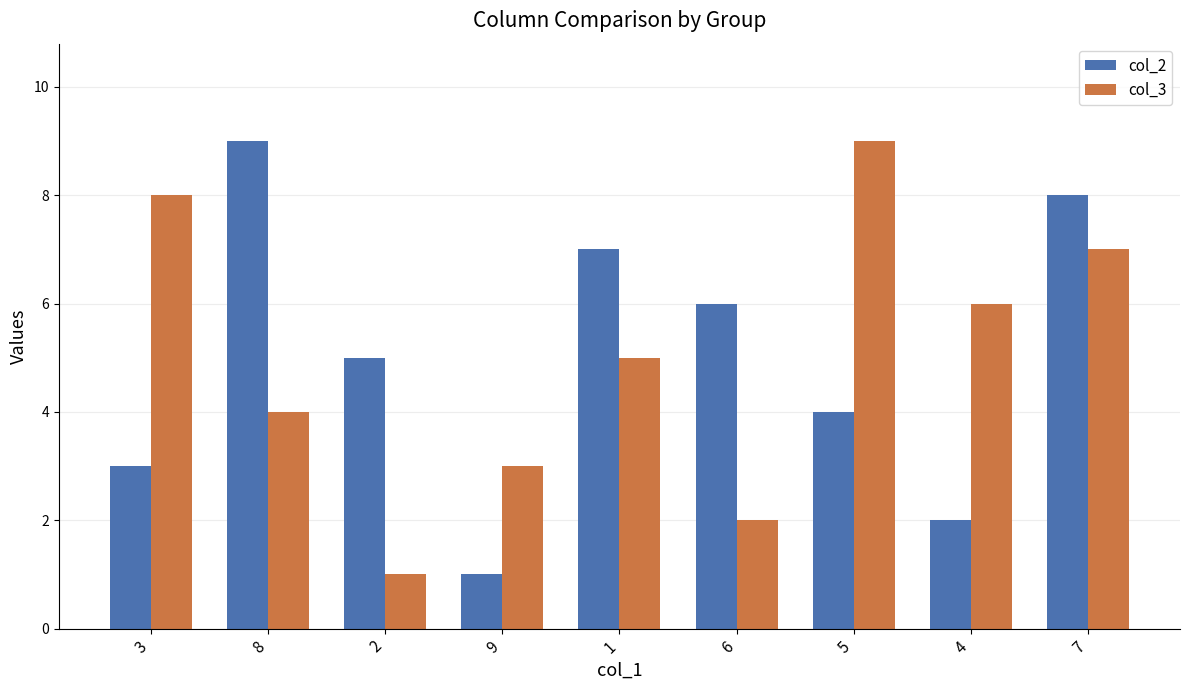

What is the label of the 2nd bar from the right?

4